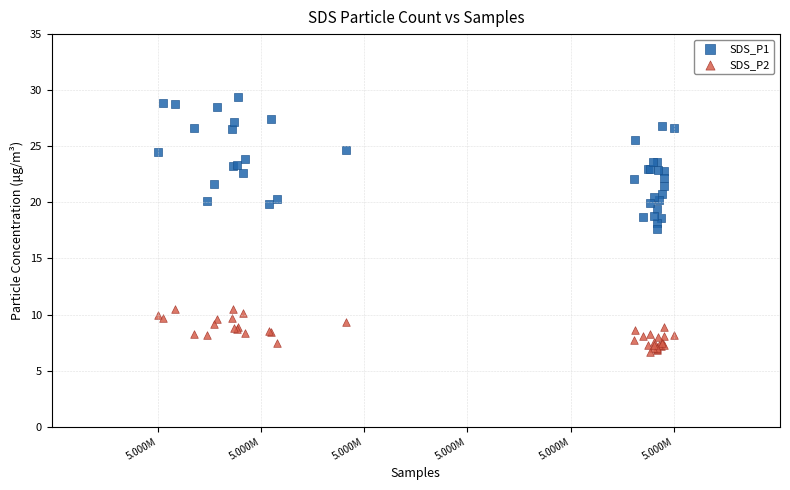

Which series contains the lowest Y value?

SDS_P2